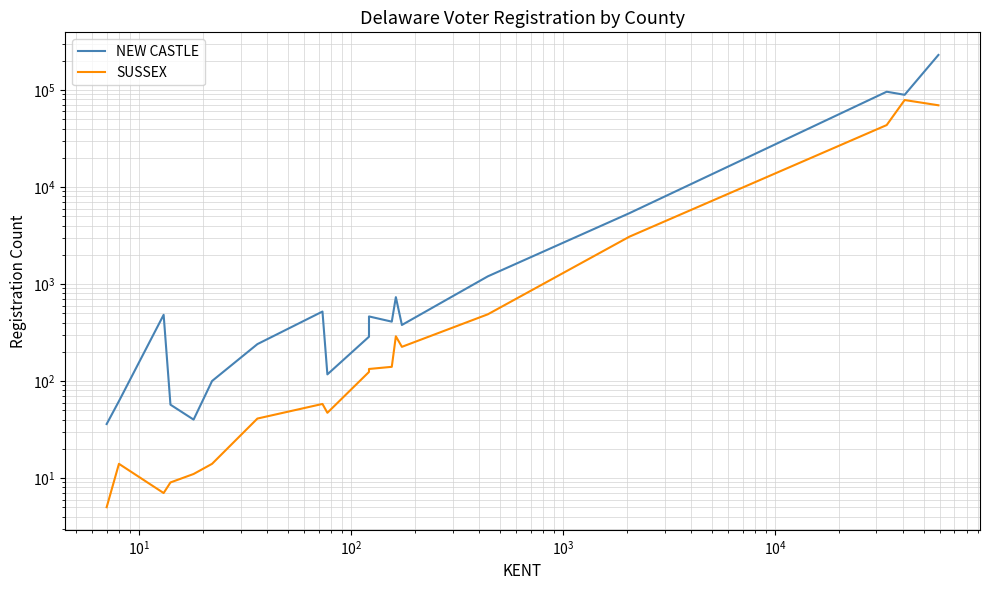

Reading right to left, extract all data points from this chart.

NEW CASTLE: 229660	89155	95965	5367	1199	378	732	409	463	286	117	520	240	100	40	57	481	62	36
SUSSEX: 69532	78759	43482	3072	487	225	289	140	133	124	47	58	41	14	11	9	7	14	5